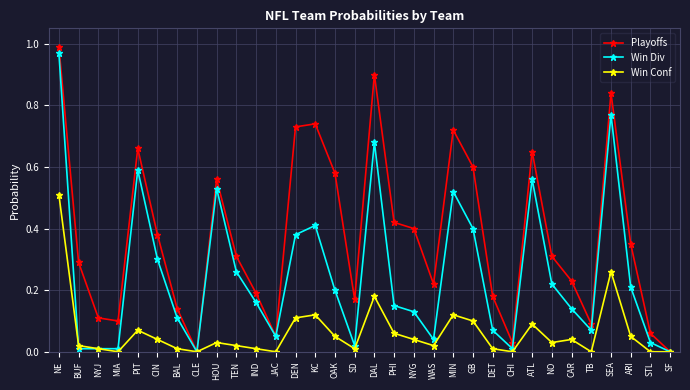

Is it true that Win Div equals 0.1 at PIT?

False